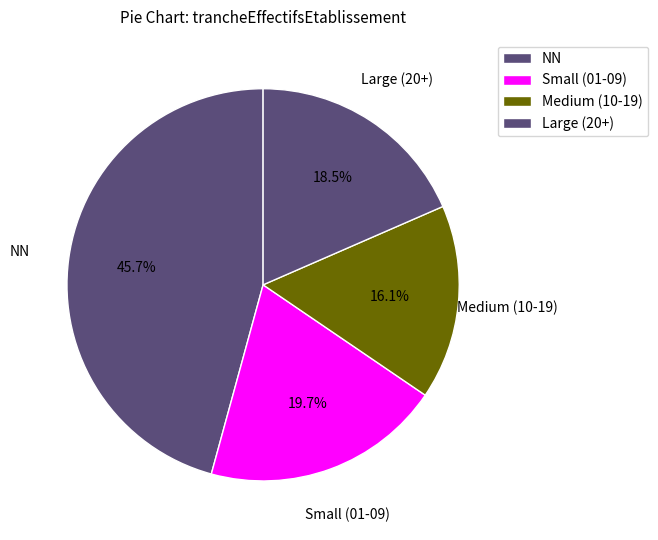

How many segments does this pie chart have?

4